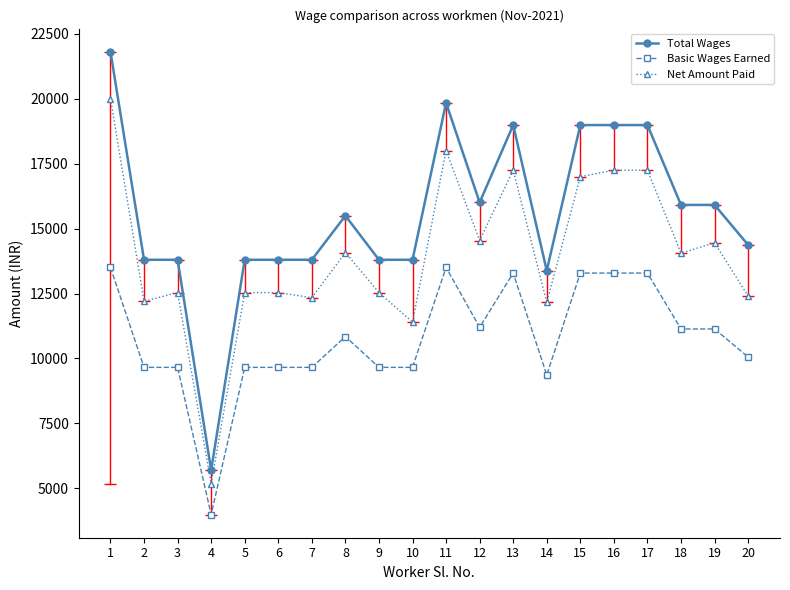

Rank the series at 19 from lowest to highest value.

Basic Wages Earned, Net Amount Paid, Total Wages